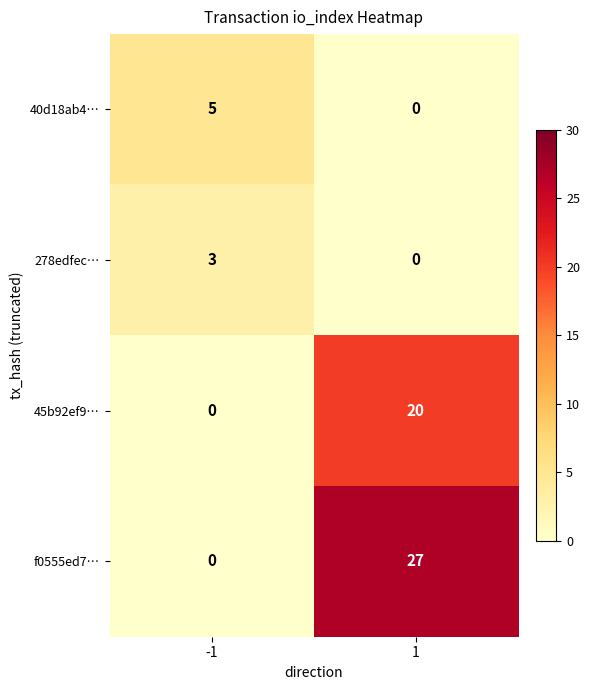

The f0555ed7… series shows 36 at 1. True or false?

False